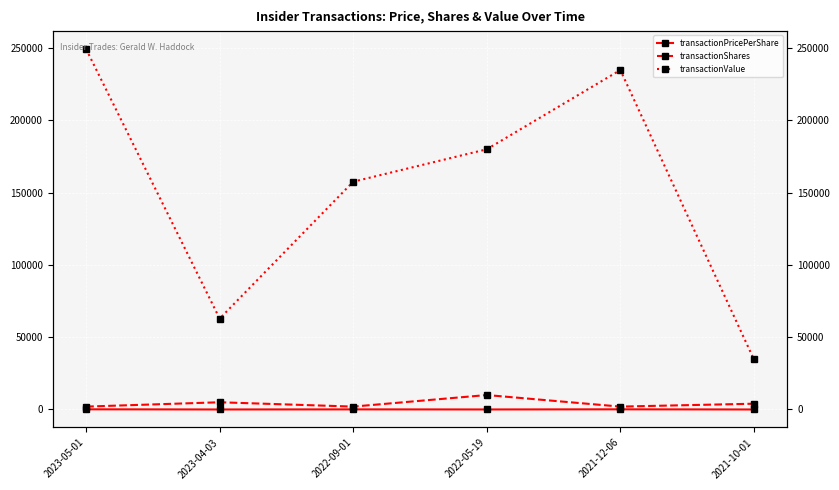

Is it true that transactionShares equals 2000.0 at 2021-12-06?

True